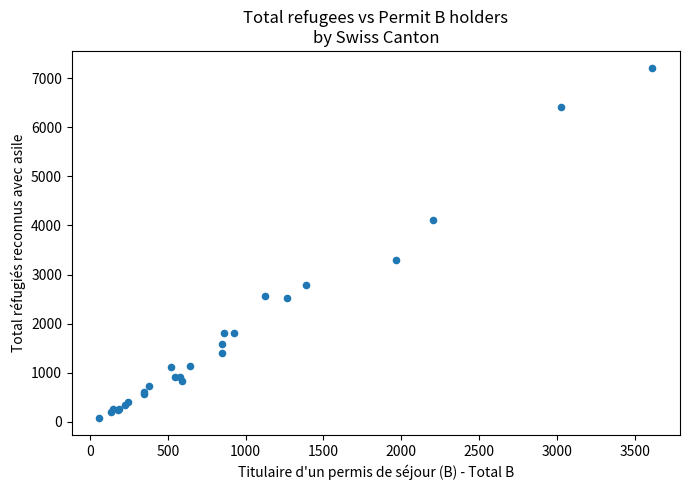

What Y value in the scatter plot is closest to 3641?

3288